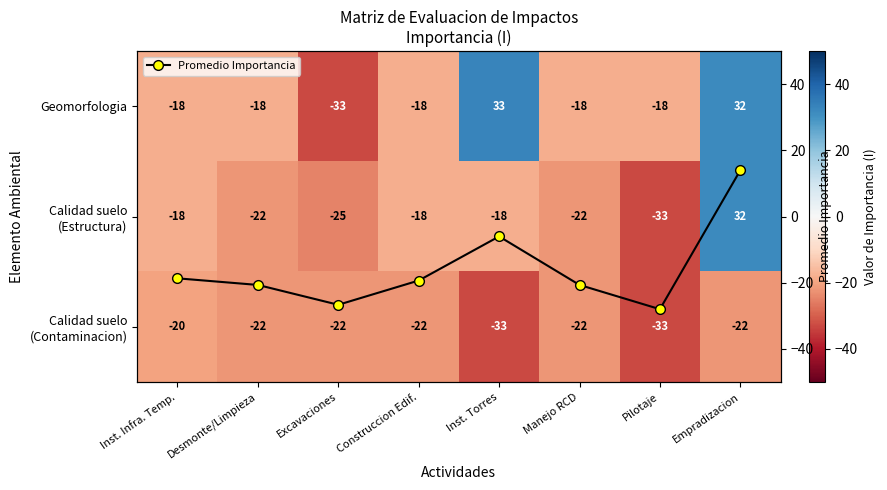

How many data points does each series have?

8